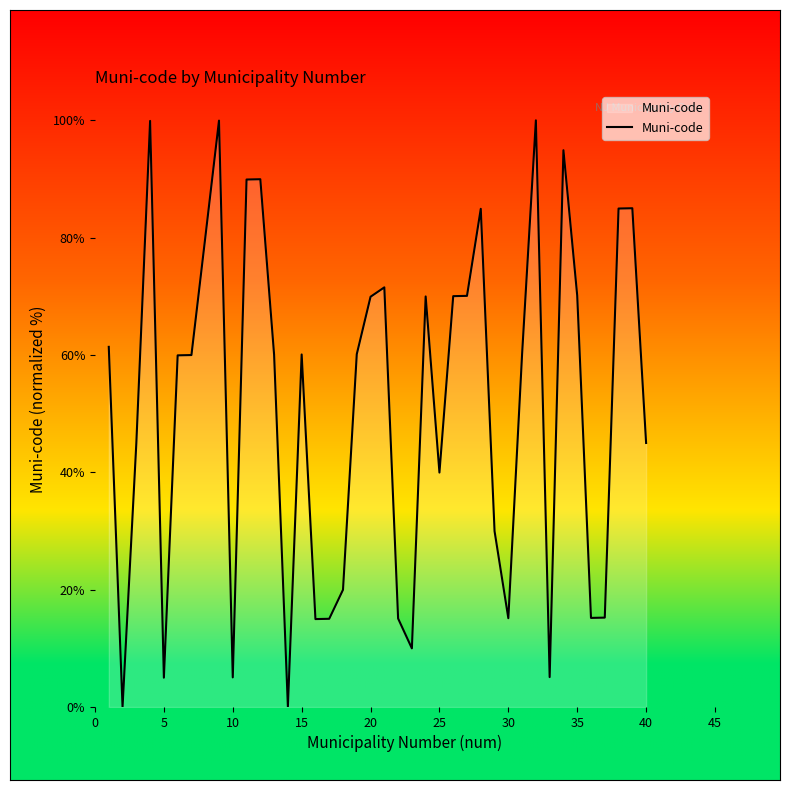

What is the difference between the maximum and minimum values?

100.0